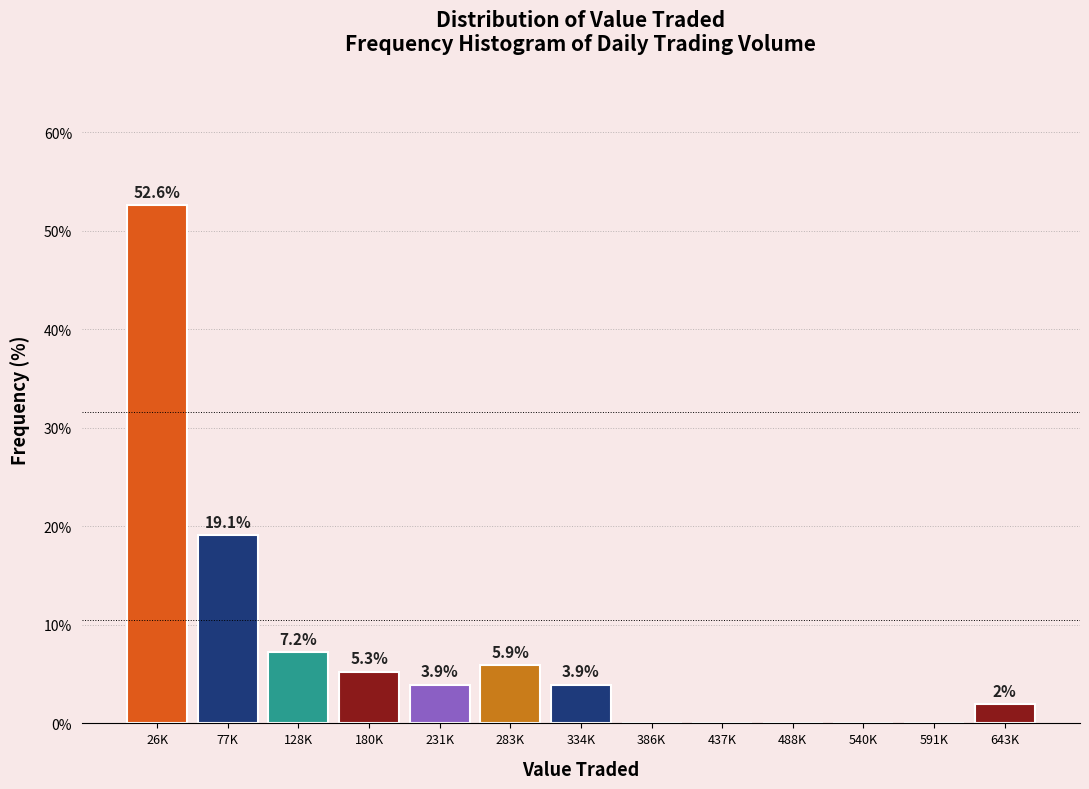

Reading right to left, what are all the values shown in this chart?

643K=2.0	591K=0.0	540K=0.0	488K=0.0	437K=0.0	386K=0.0	334K=3.9	283K=5.9	231K=3.9	180K=5.3	128K=7.2	77K=19.1	26K=52.6